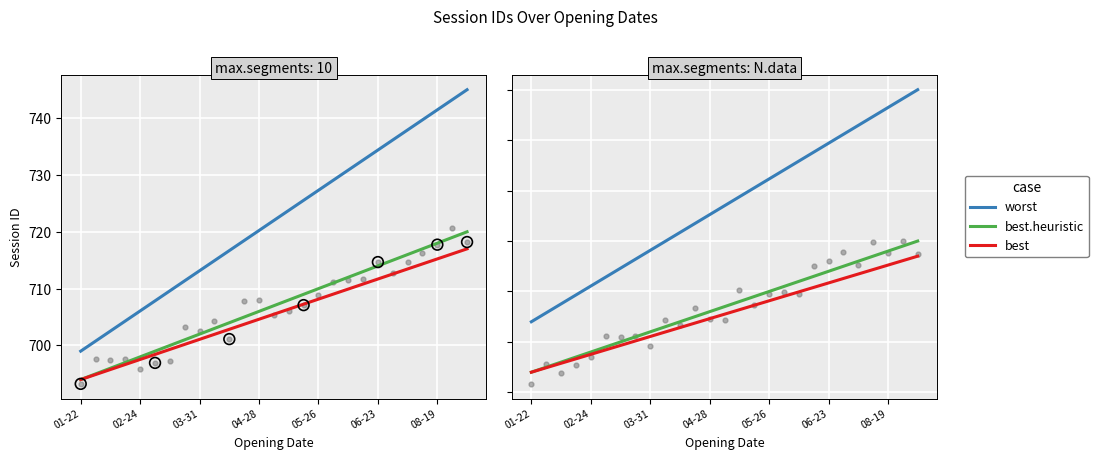

Which series has the largest Y range (max minus min)?

worst